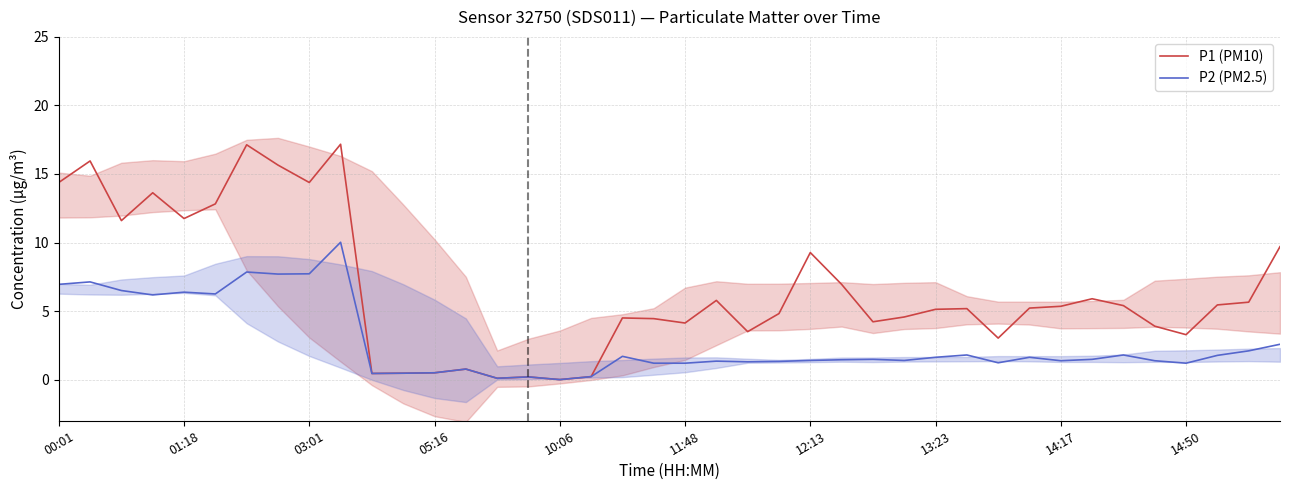

True or false: P2 (PM2.5) and P1 (PM10) intersect in this chart.

False